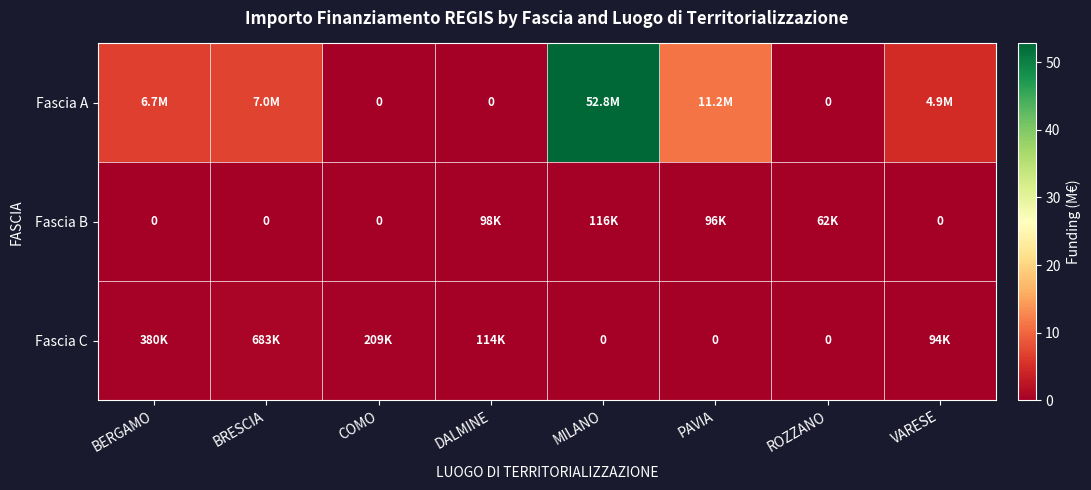

Where is Fascia C nearest to the value 0?

MILANO